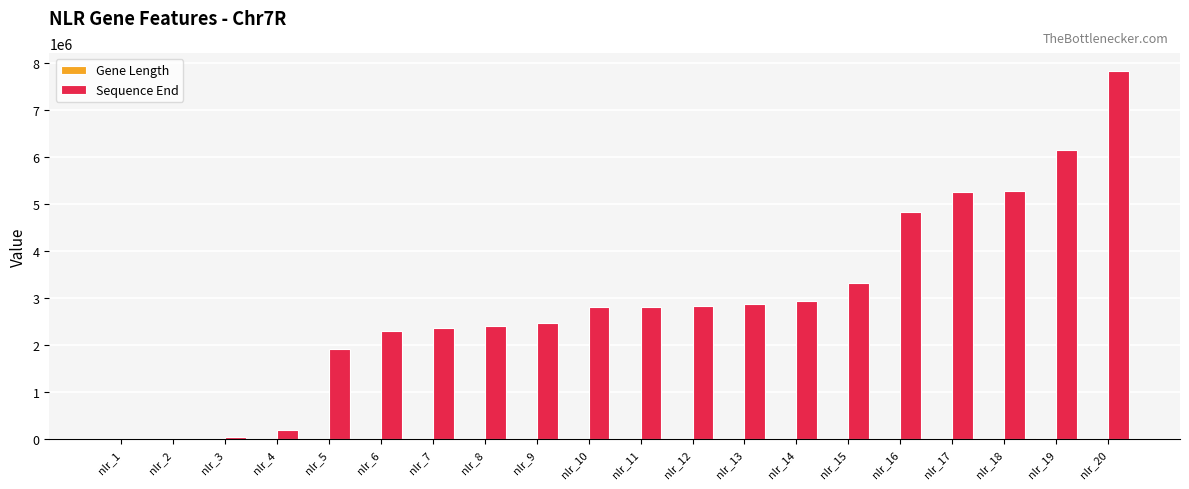

Which series has the widest spread of values?

Sequence End